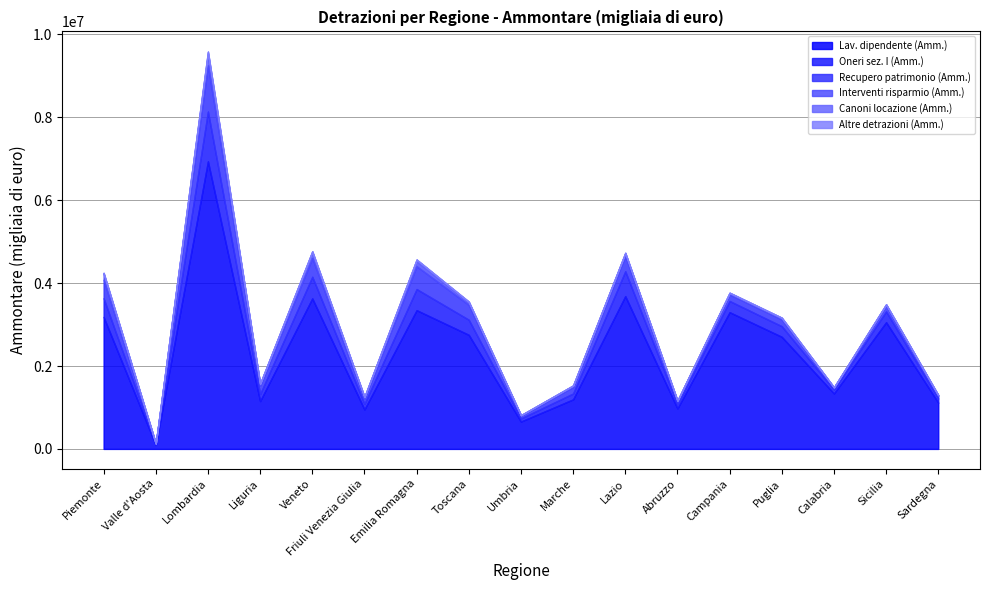

At how many categories does at least one series exceed 4221210?

1